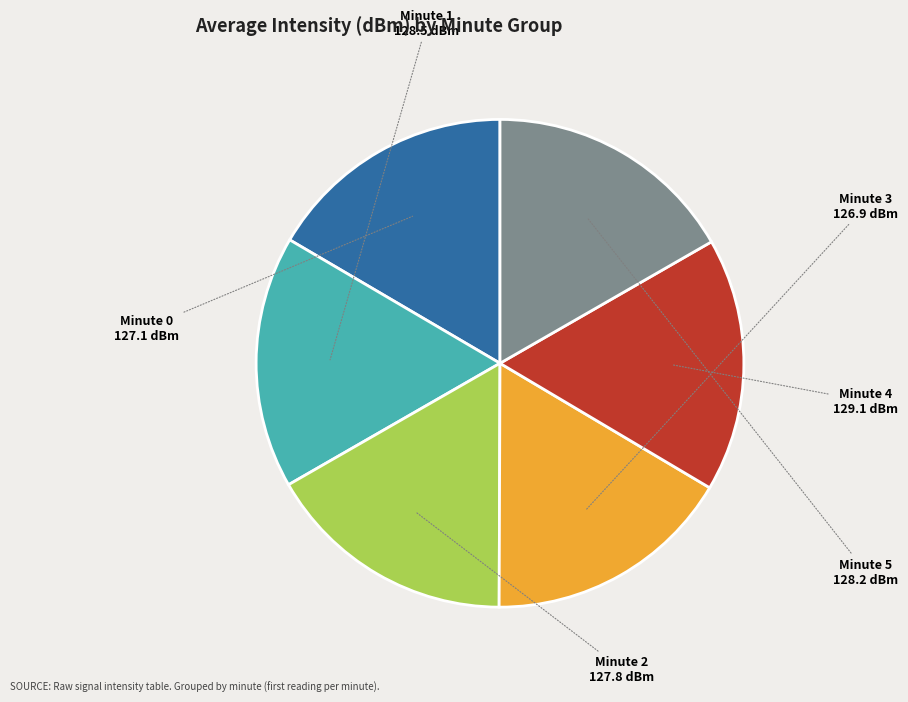

How many segments does this pie chart have?

6